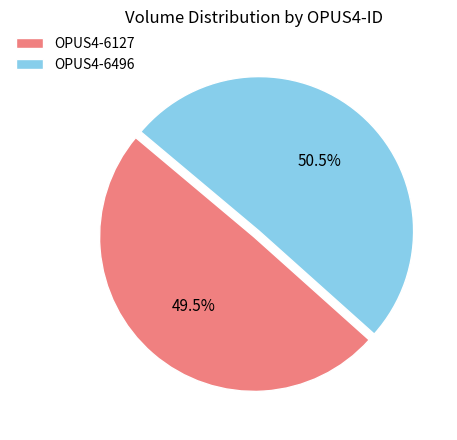

Approximately how many times larger is the value at OPUS4-6496 compared to OPUS4-6127?

1.0